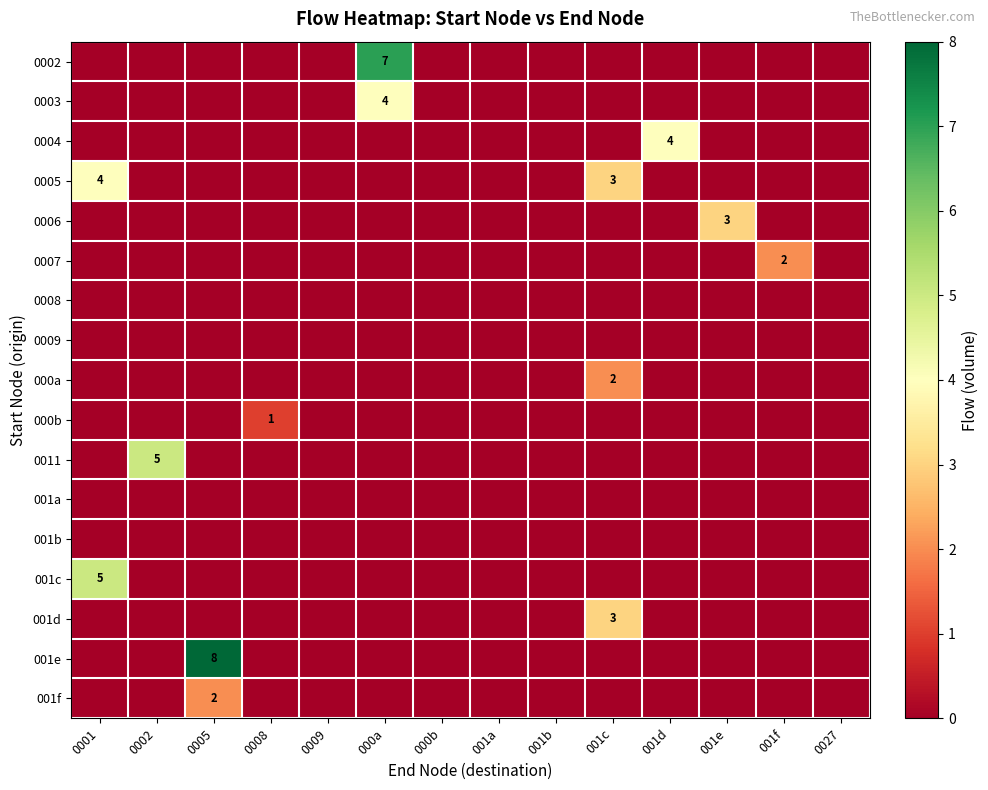

Is the value of 001b at 001d greater than the value of 0011 at 0009?

No